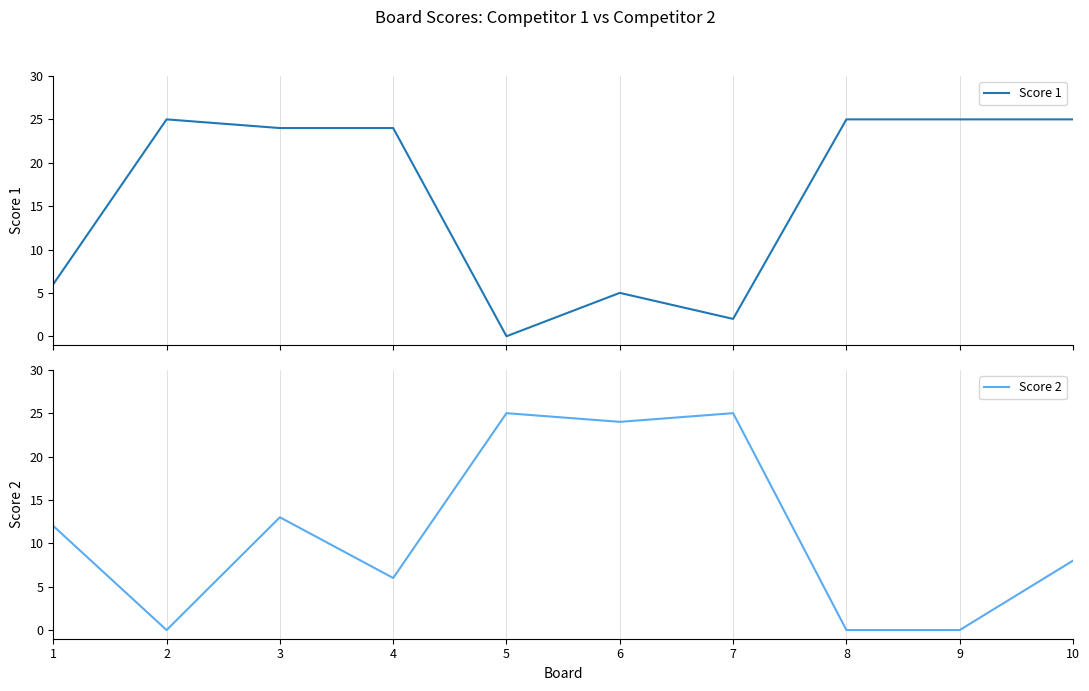

Count the number of data series in this chart.

2